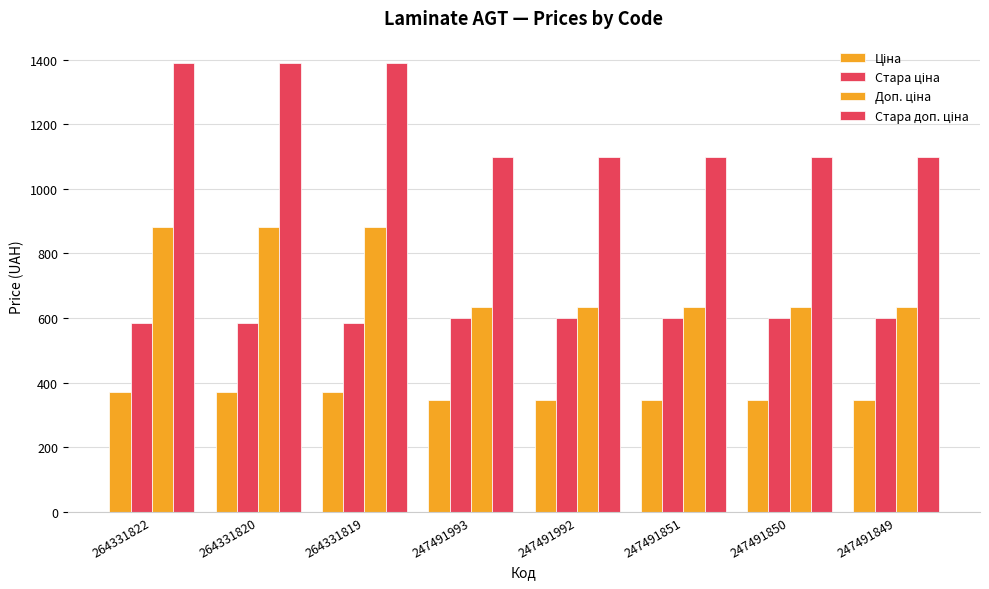

At which category is the sum across all series the highest?

264331822